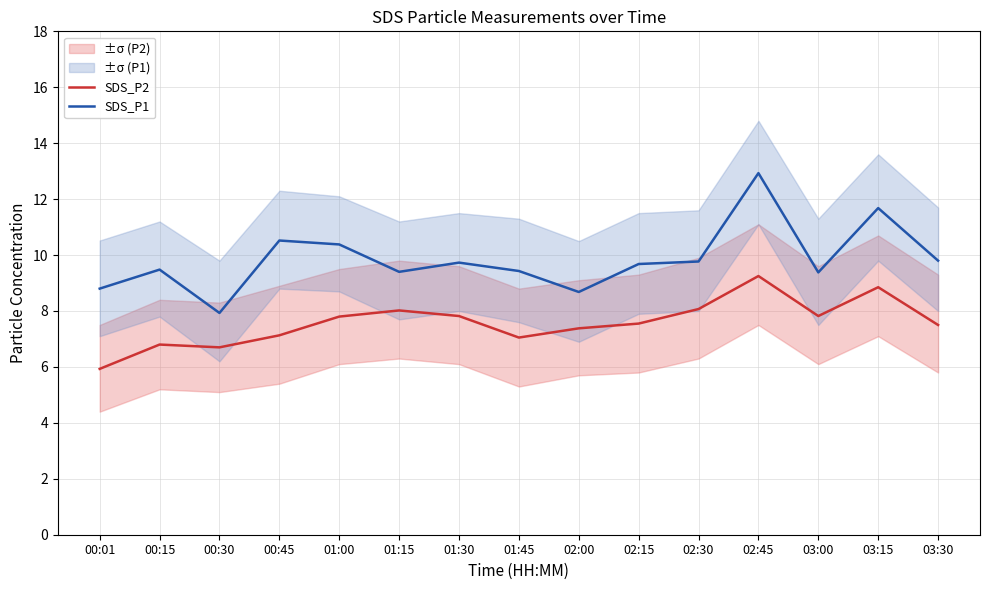

Which category has the highest value in the SDS_P2 series?

02:45